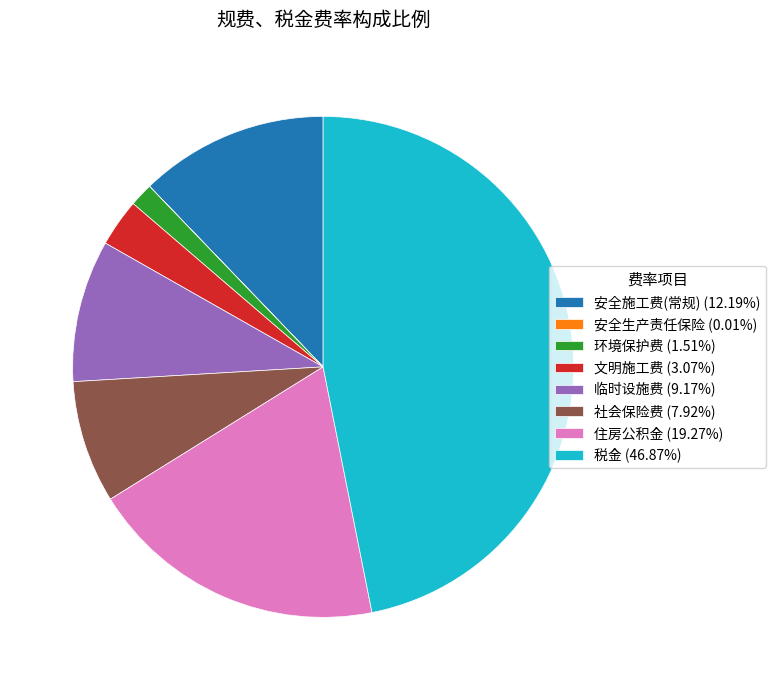

Is there any slice that represents more than half of the pie?

No